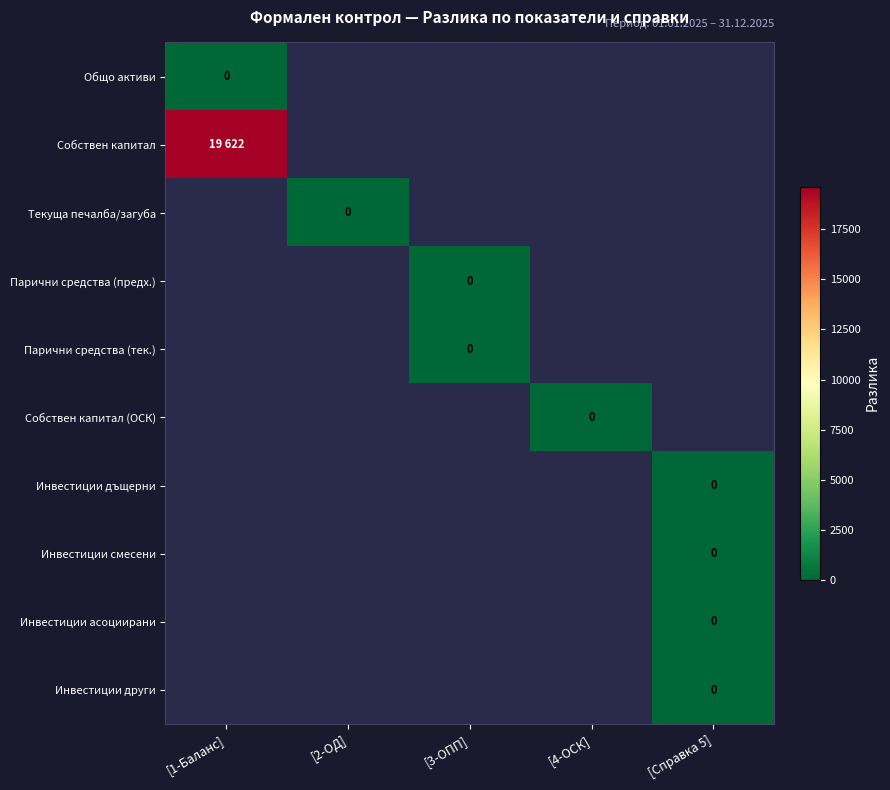

At which category does the chart reach its peak across all series?

[1-Баланс]